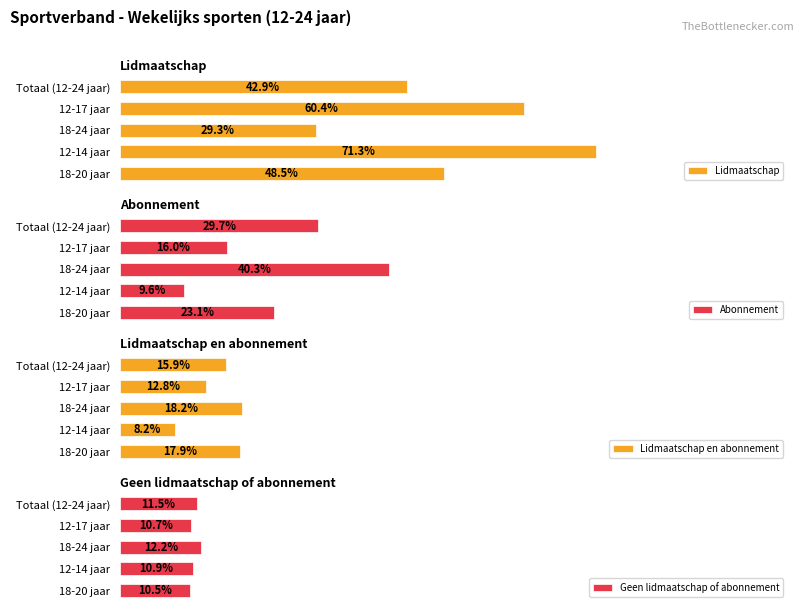

Reading left to right, list all the values displayed in this chart.

Lidmaatschap: 42.9	60.4	29.3	71.3	48.5
Abonnement: 29.7	16.0	40.3	9.6	23.1
Lidmaatschap en abonnement: 15.9	12.8	18.2	8.2	17.9
Geen lidmaatschap of abonnement: 11.5	10.7	12.2	10.9	10.5